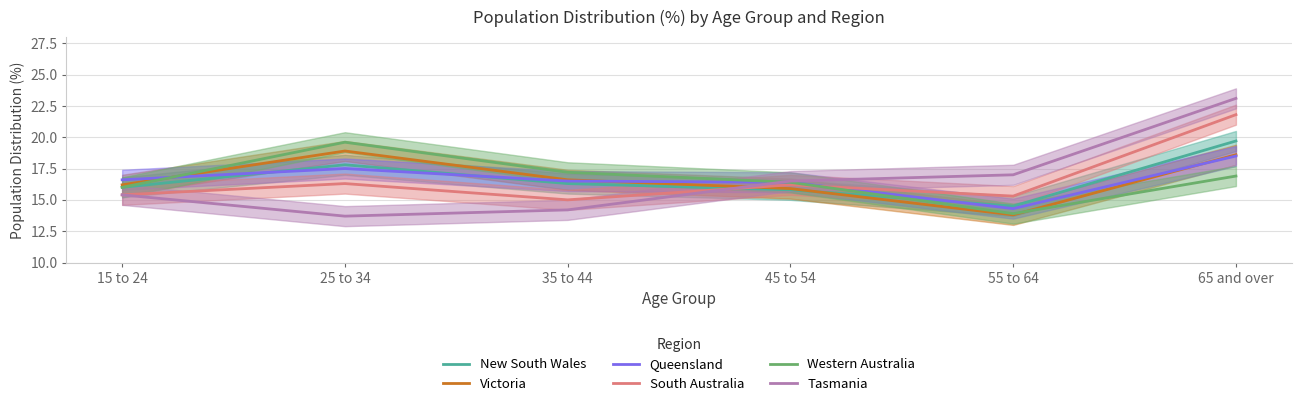

What is the label of the 4th point from the left?

45 to 54